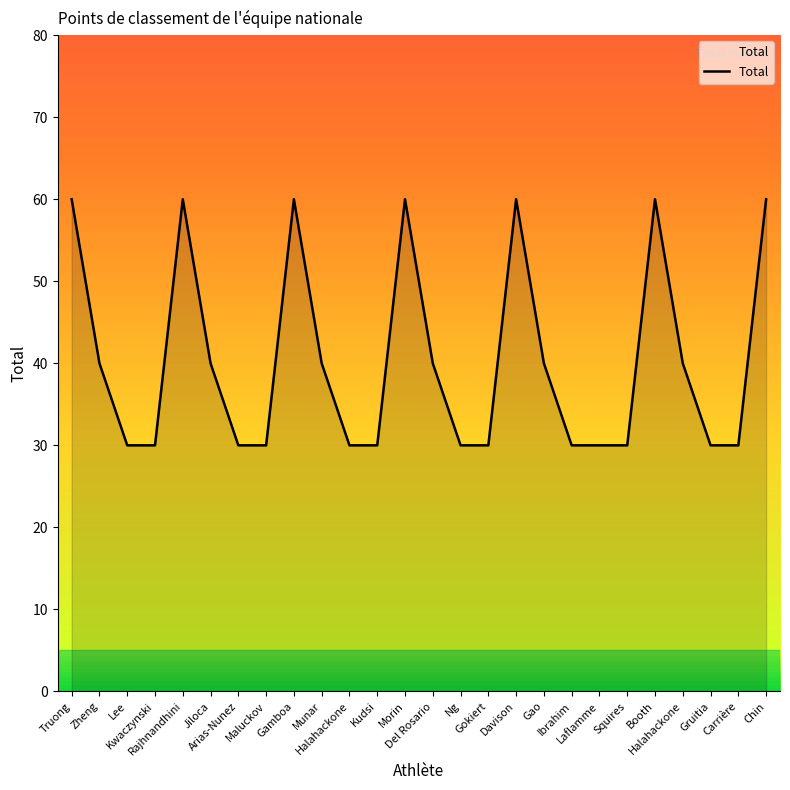

How many lines are shown in the chart?

1